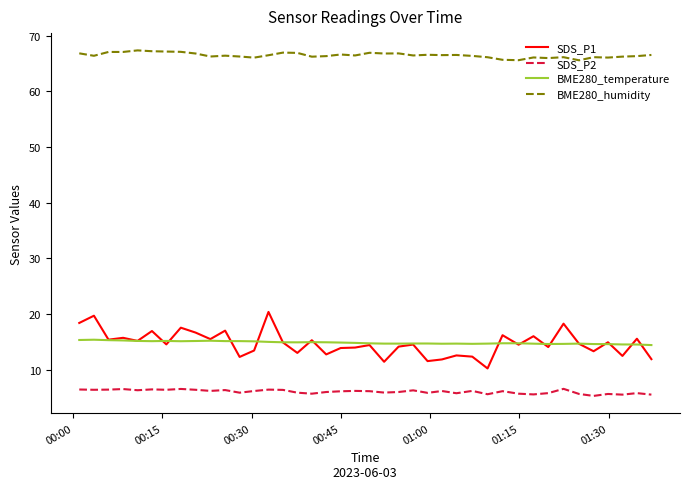

Does the chart display data point markers on the line(s)?

No